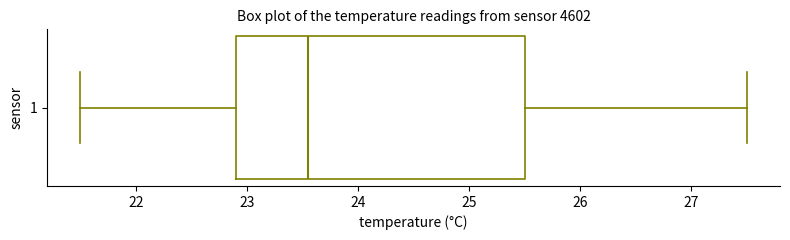

Read this box plot against the x-axis: the position of the median line, the range covered by the box, and the ends of both whiskers. The values are not printed on the chart, so give them approximately, as read against the axis.

median 23.6, box 22.9 to 25.5, whiskers 21.5 to 27.5